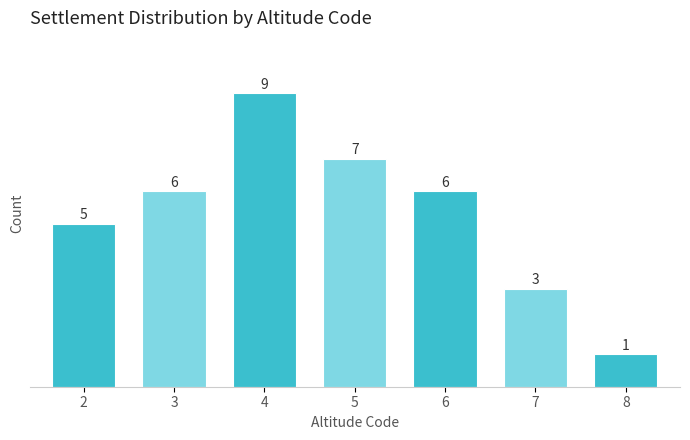

Reading right to left, list all the values displayed in this chart.

1	3	6	7	9	6	5